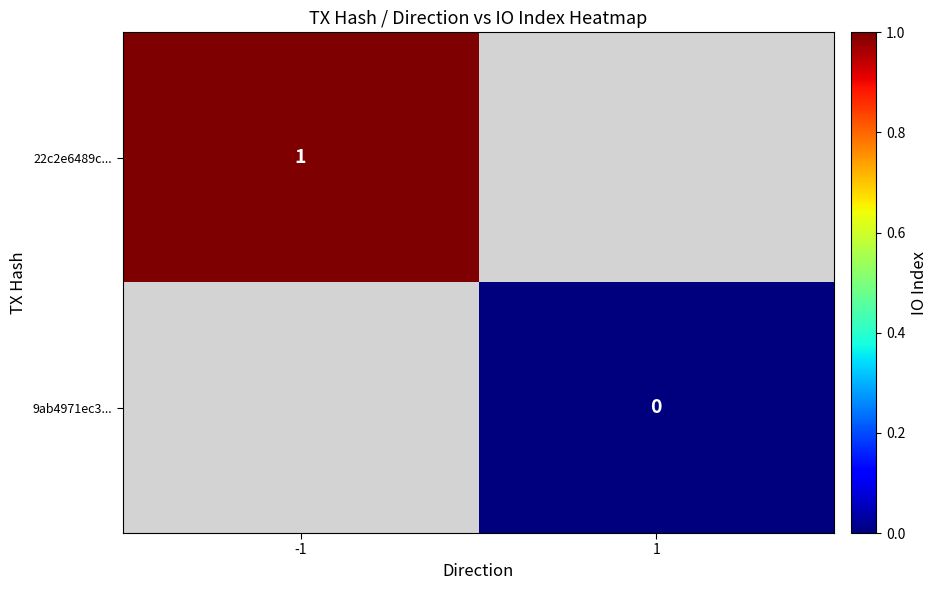

Is it true that 22c2e6489c... equals 1 at -1?

True